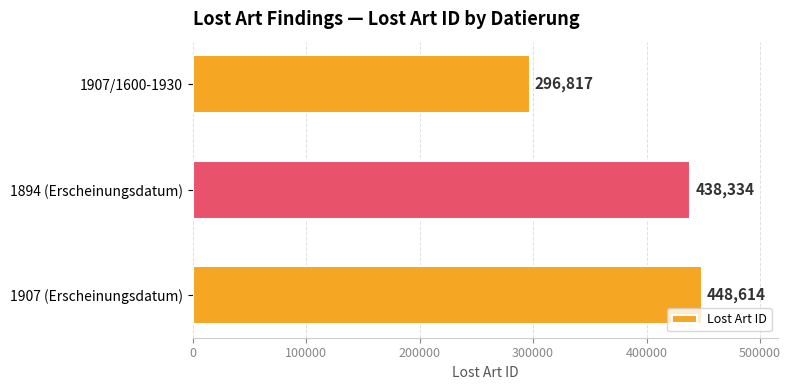

Rank the categories by value from highest to lowest.

1907 (Erscheinungsdatum), 1894 (Erscheinungsdatum), 1907/1600-1930